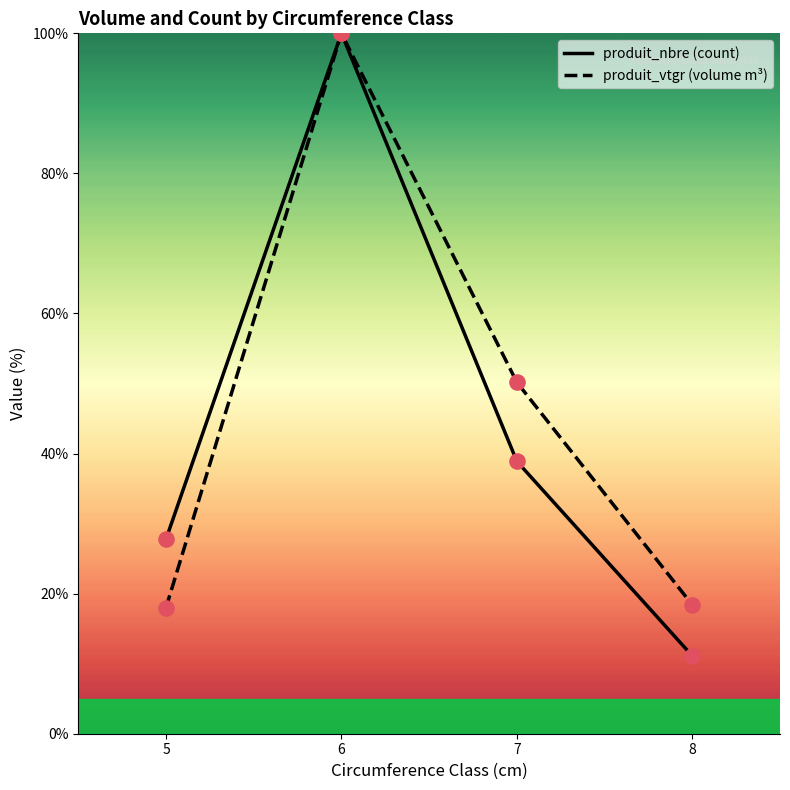

What are all the series names shown in the legend?

produit_nbre, produit_vtgr